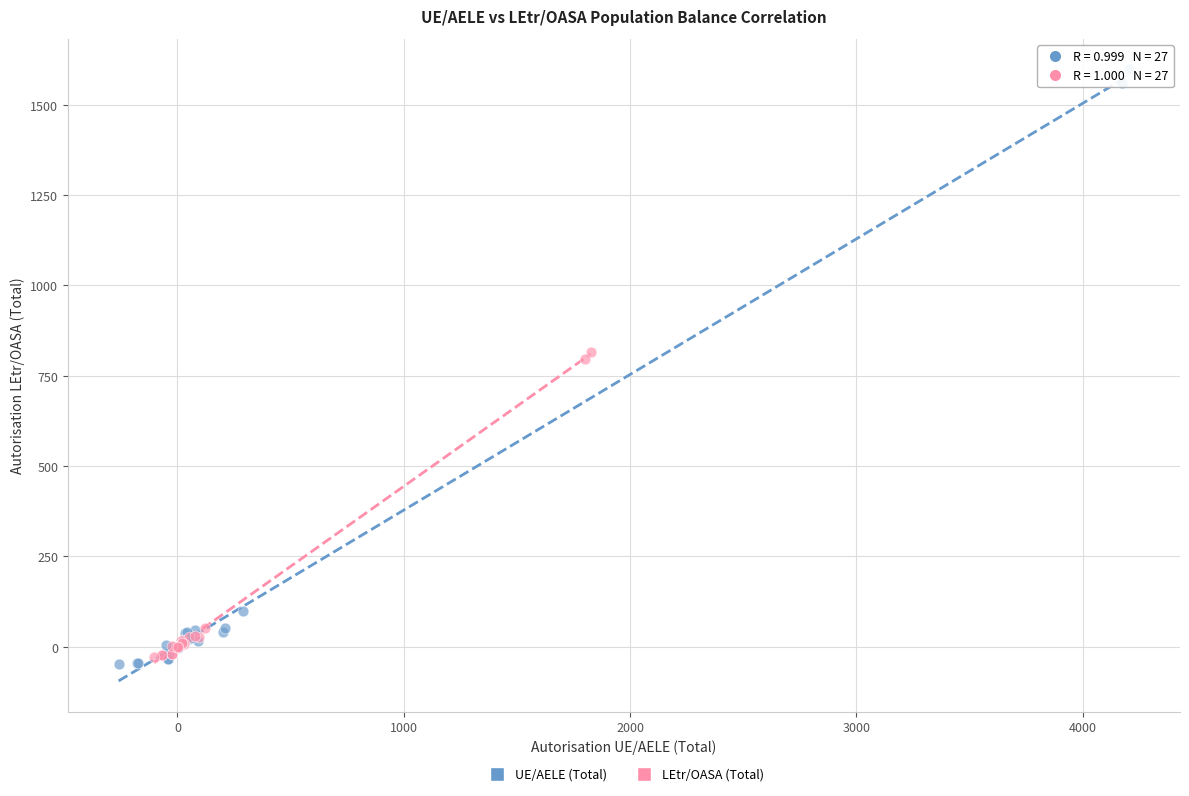

Which series has the largest Y range (max minus min)?

UE/AELE (Total)